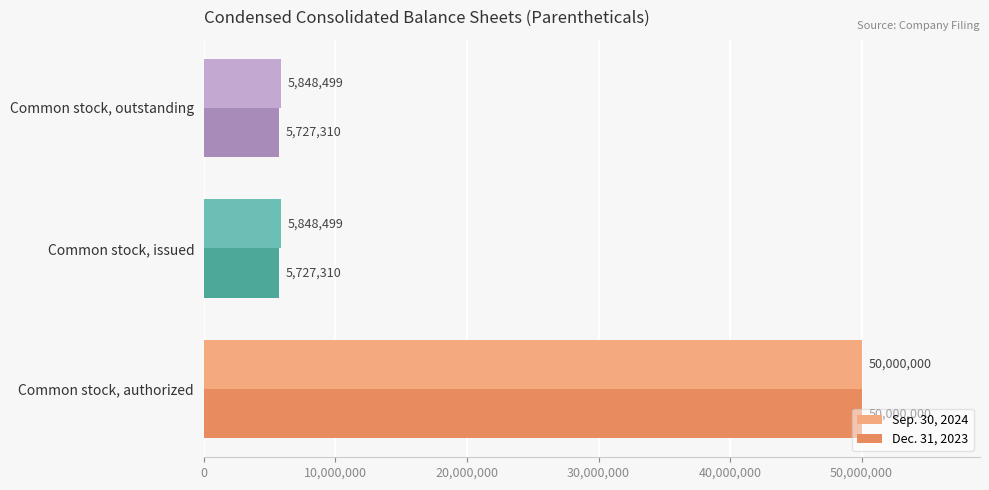

At how many categories does at least one series exceed 9351661?

1